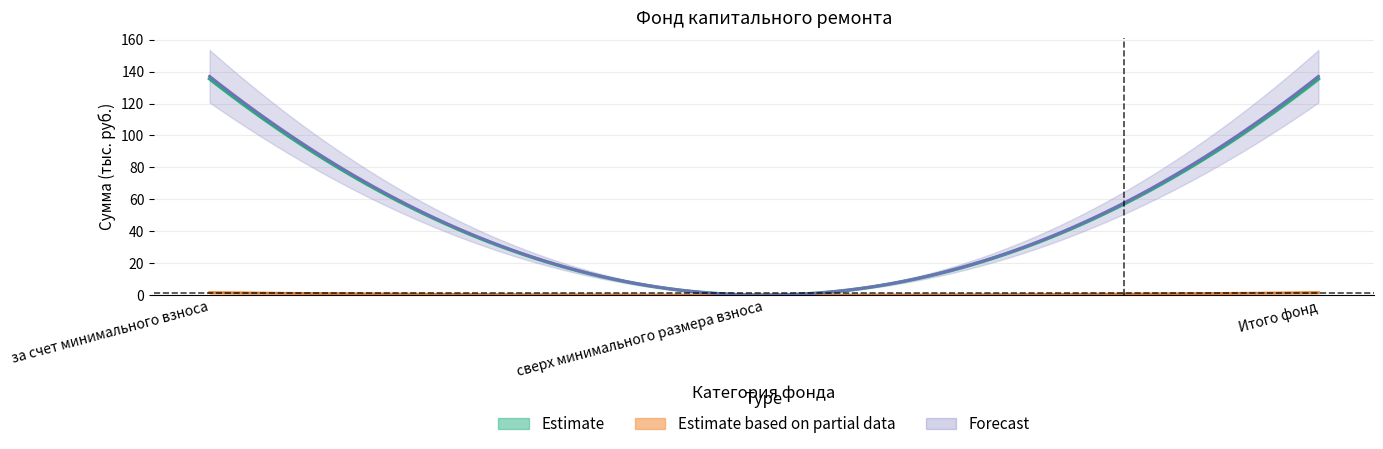

Count the number of categories in the chart.

3